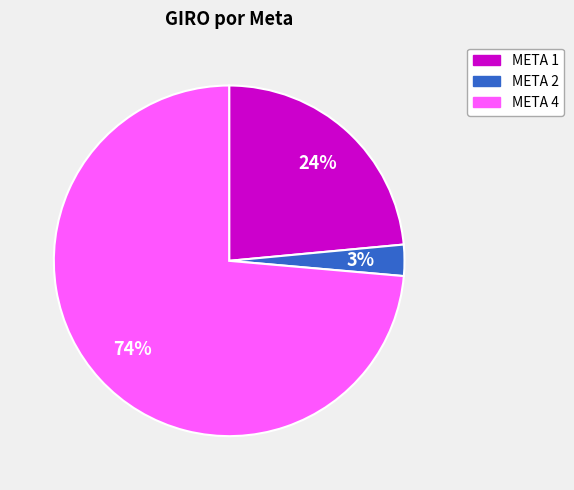

Which has a higher value, META 1 or META 2?

META 1